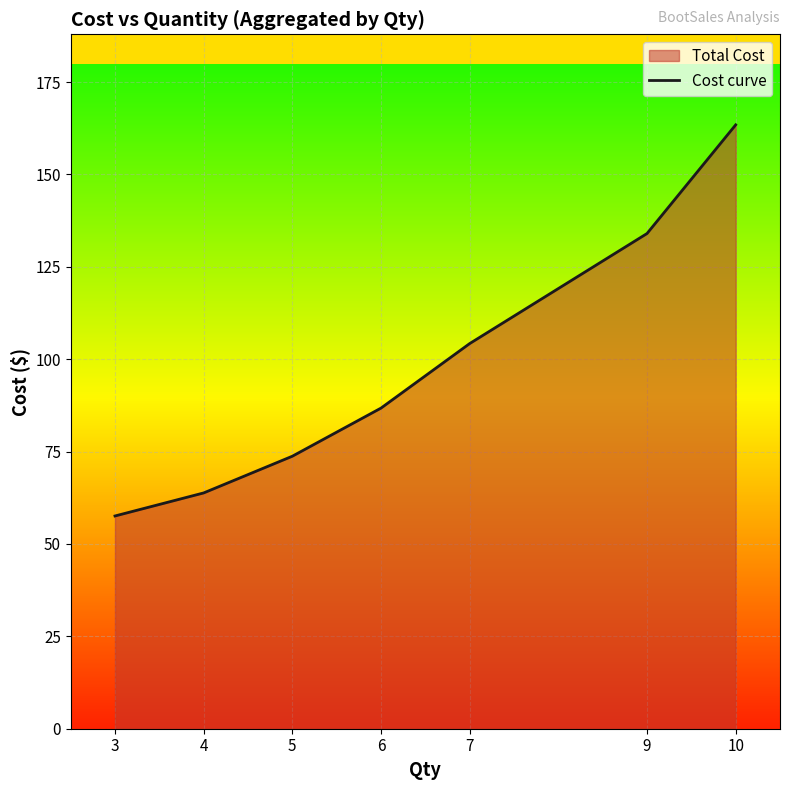

The value at 4 is 63.8. True or false?

True